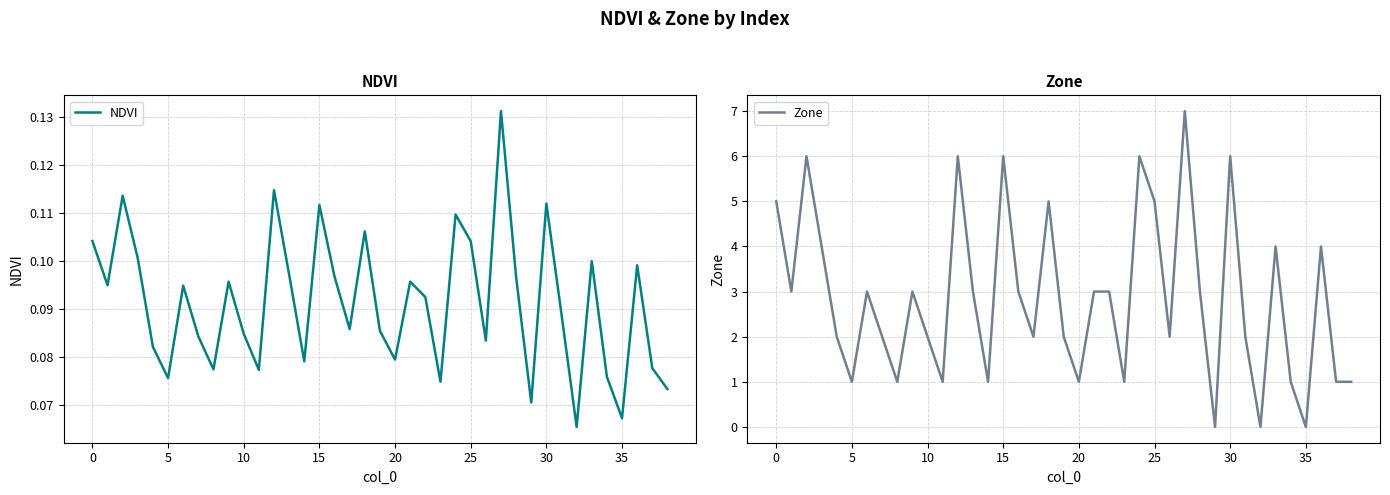

What is the total value across all series at 5?

6.1